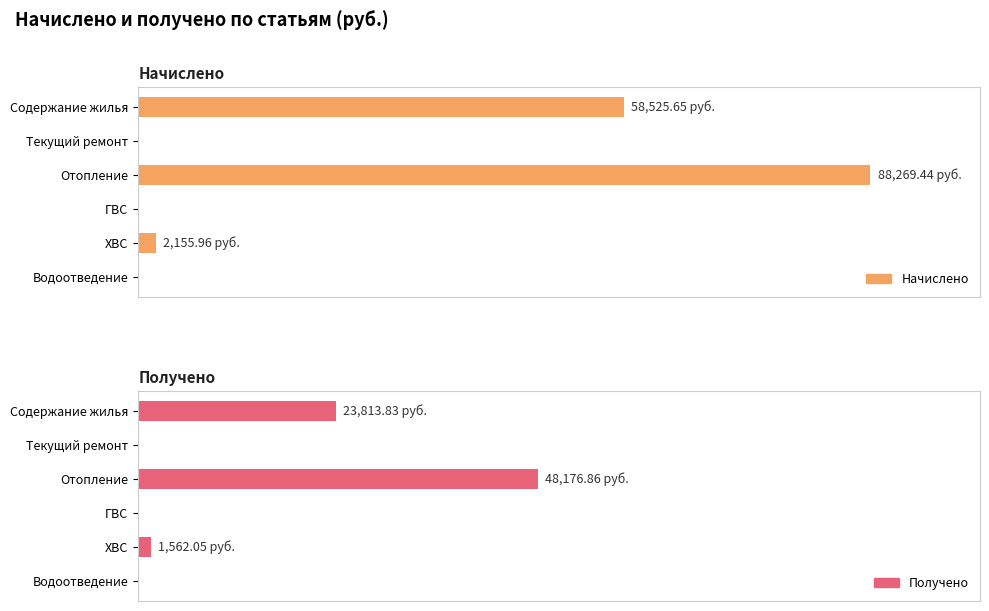

The value of Получено at Отопление is 48176.9. True or false?

True